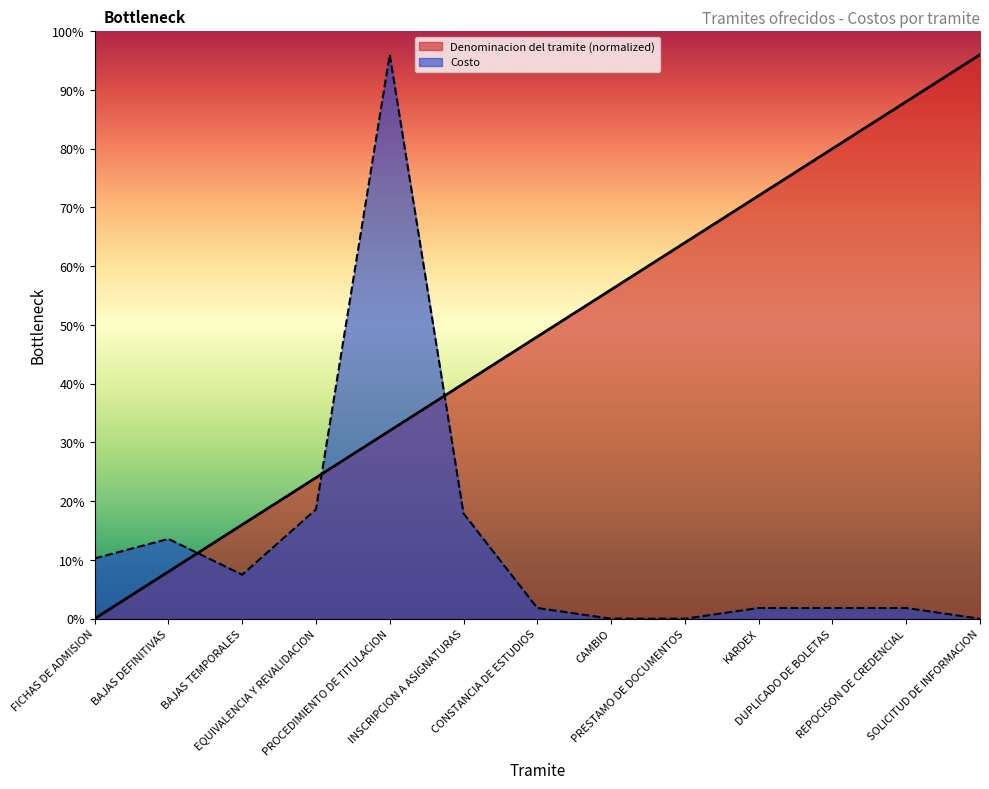

At how many categories does at least one series exceed 4754?

2